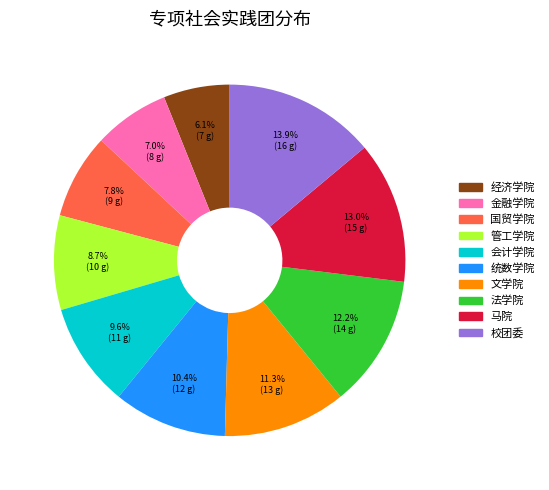

Rank the categories by value from highest to lowest.

校团委, 马院, 法学院, 文学院, 统数学院, 会计学院, 管工学院, 国贸学院, 金融学院, 经济学院